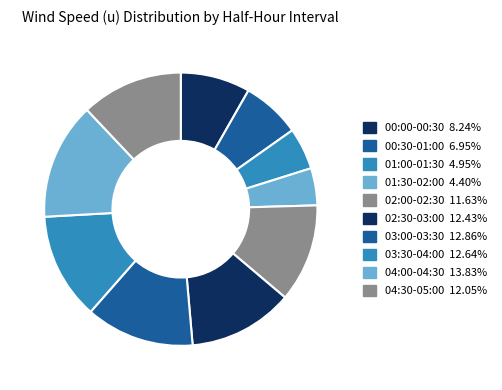

To the nearest percent, what is the difference between the 02:30-03:00 and 00:00-00:30 slice percentages?

4%